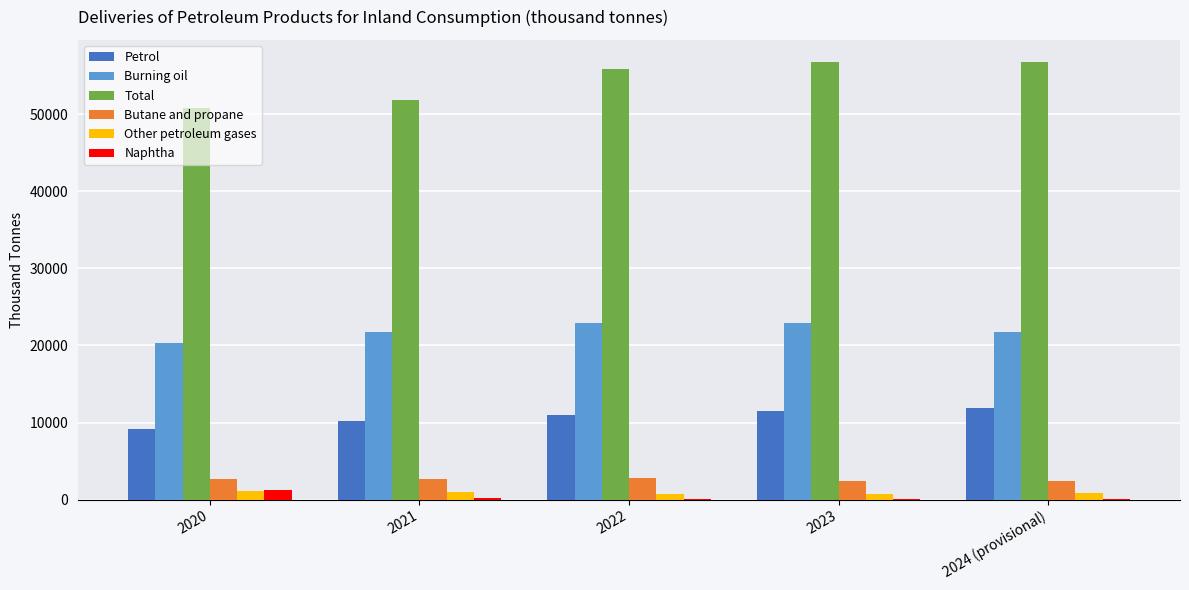

Is the value of Total at 2020 greater than the value of Petrol at 2020?

Yes